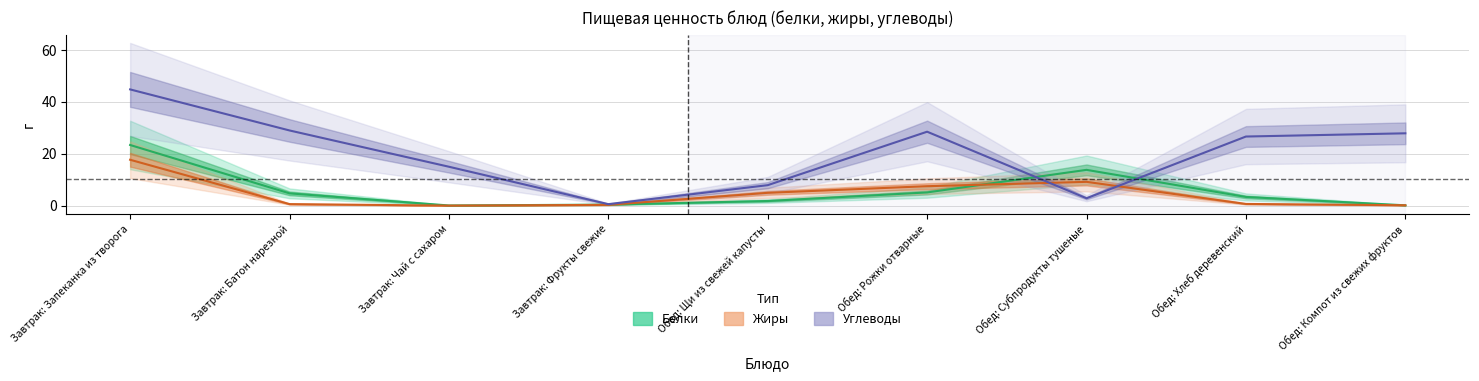

At Завтрак: Батон нарезной, list the series in order from largest to smallest.

Углеводы, Белки, Жиры